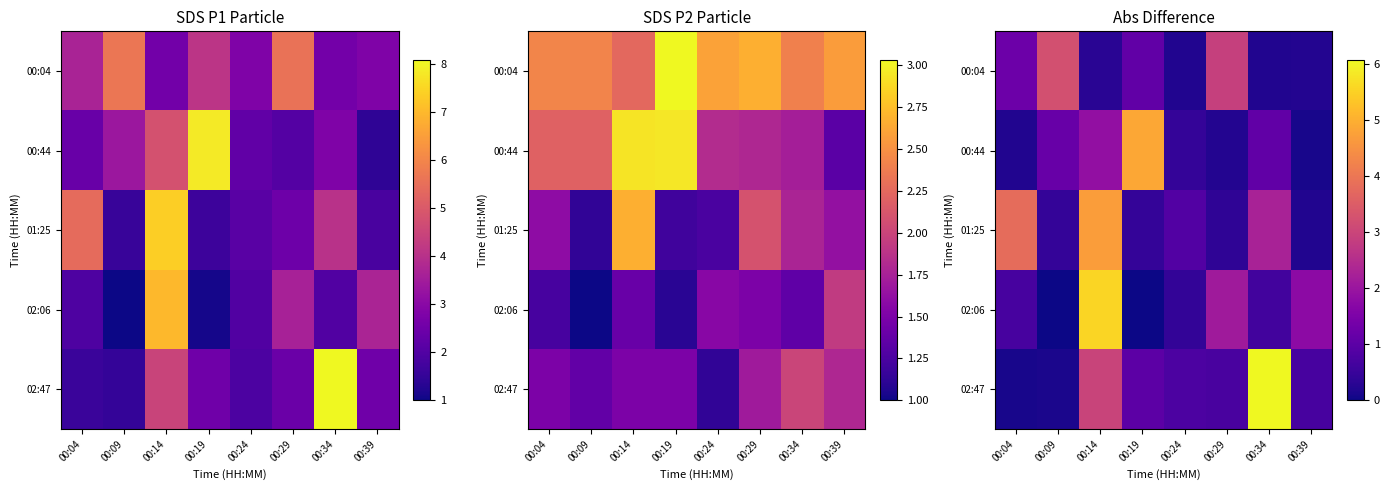

What is the average value of the 02:47 series?

1.6